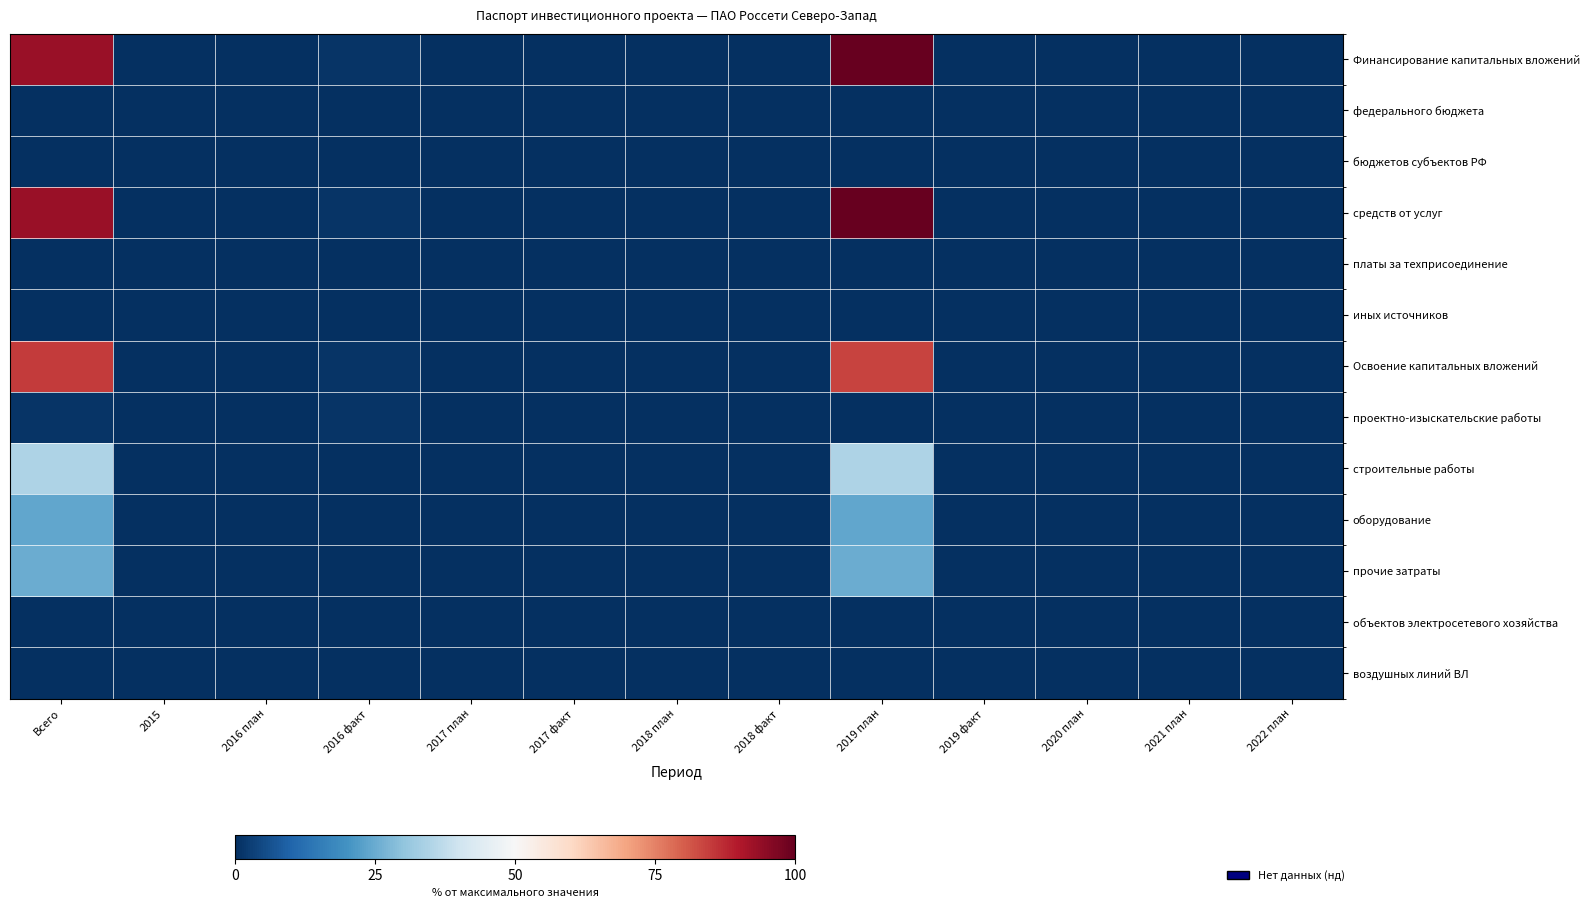

Rank the series by their maximum value, from highest to lowest.

Финансирование капитальных вложений, средств от услуг, Освоение капитальных вложений, строительные работы, прочие затраты, оборудование, проектно-изыскательские работы, иных источников, федерального бюджета, бюджетов субъектов РФ, платы за техприсоединение, объектов электросетевого хозяйства, воздушных линий ВЛ